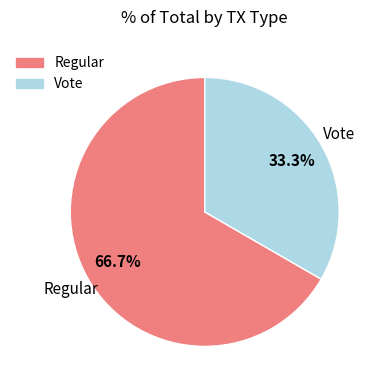

True or false: Regular accounts for 60% of the total.

False